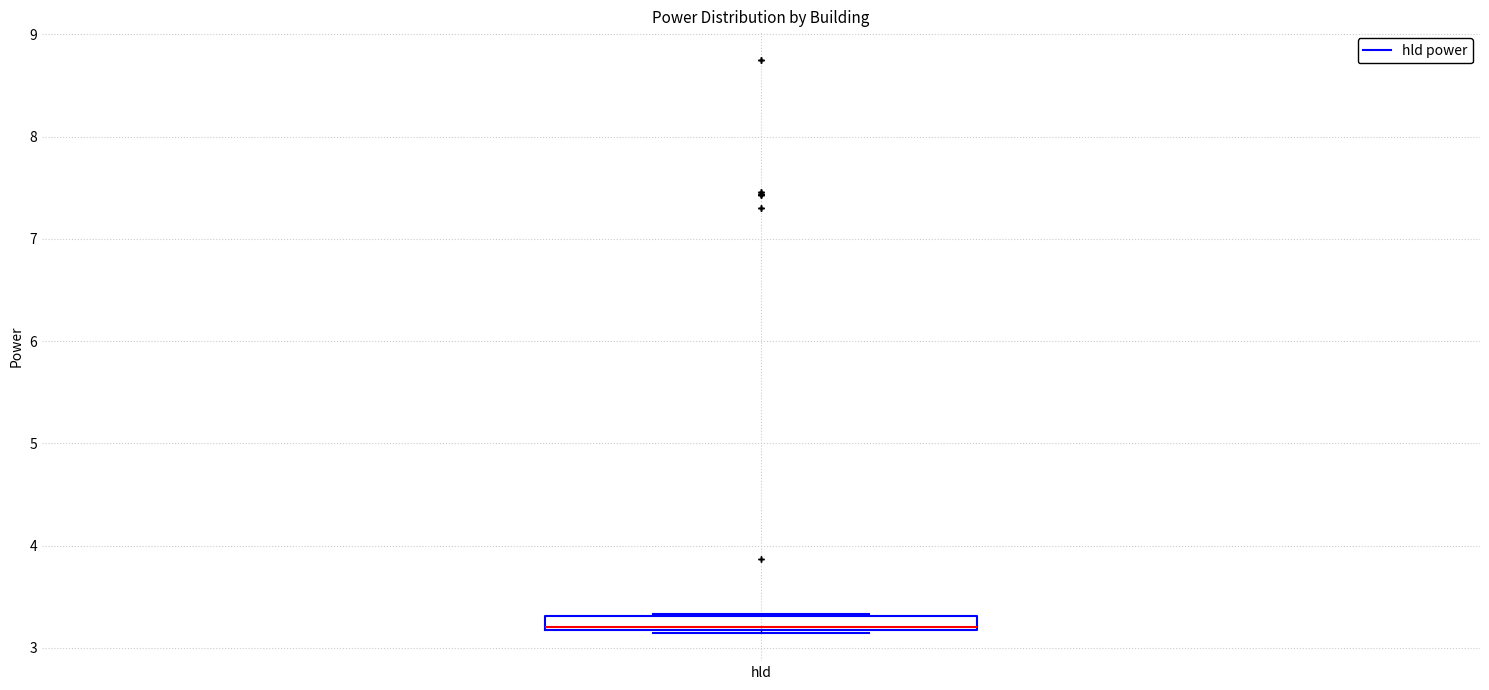

Where is the lower edge of the box for hld on the y-axis? The values are not printed on the chart, so give them approximately, as read against the axis.

3.2